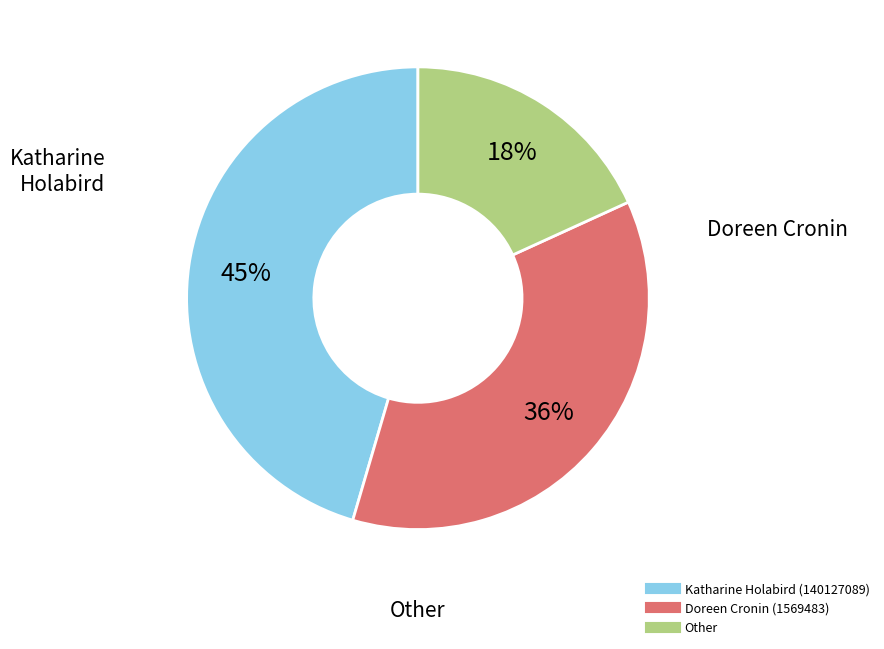

Is Doreen Cronin (1569483) the majority of the pie?

No